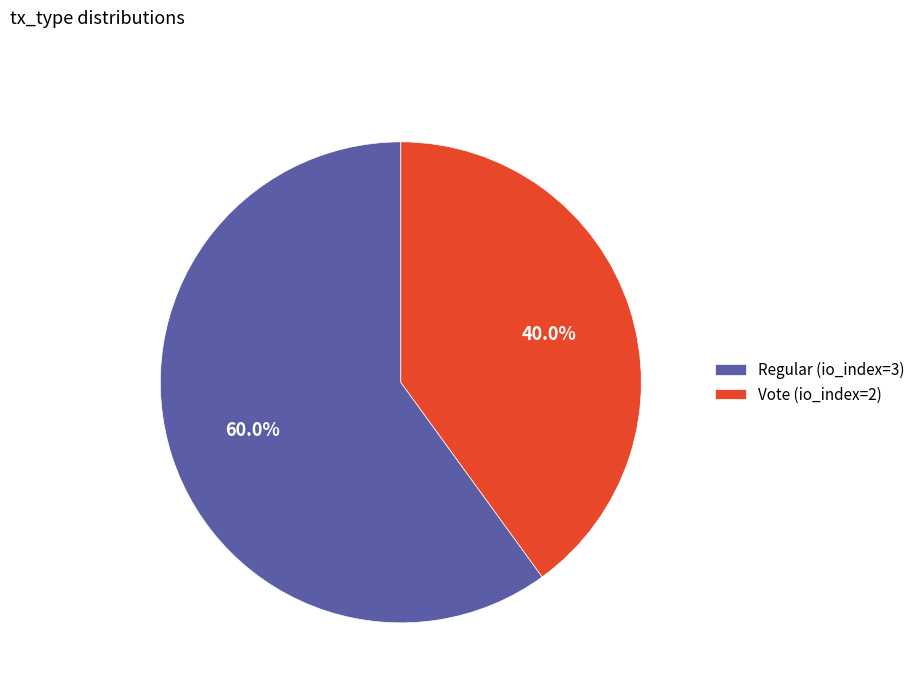

How many slices are in this pie chart?

2